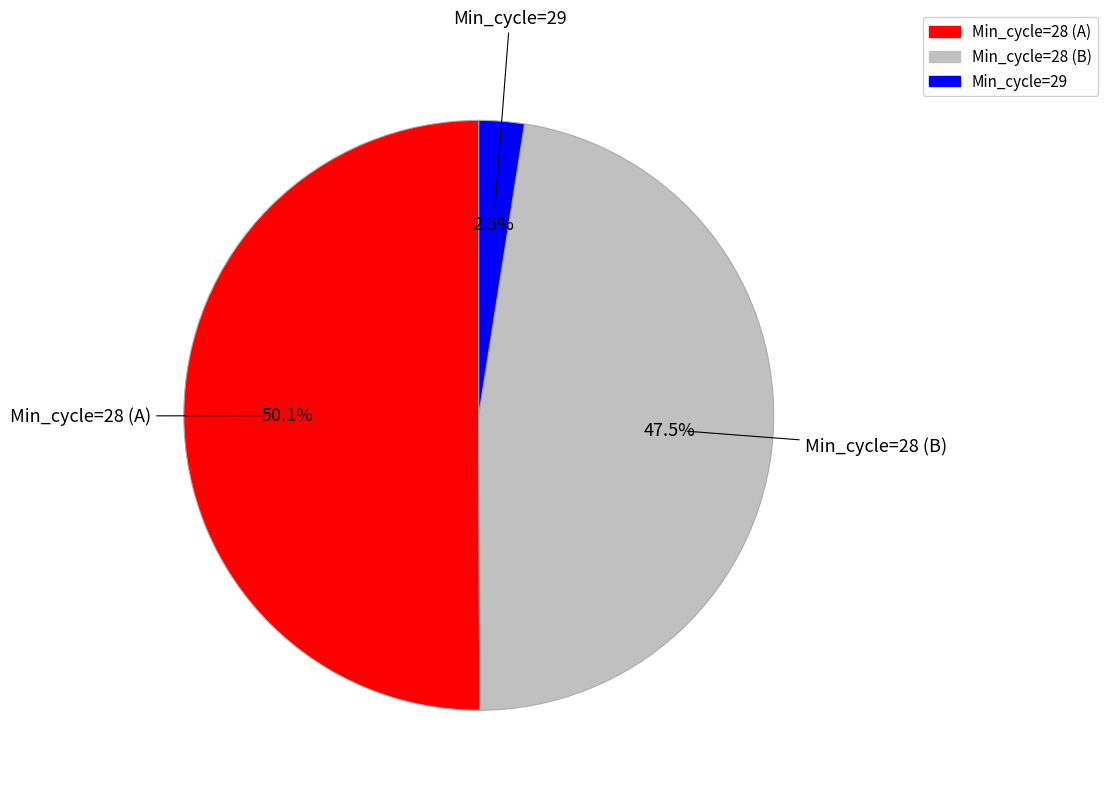

Which has a higher value, Min_cycle=28 (B) or Min_cycle=28 (A)?

Min_cycle=28 (A)